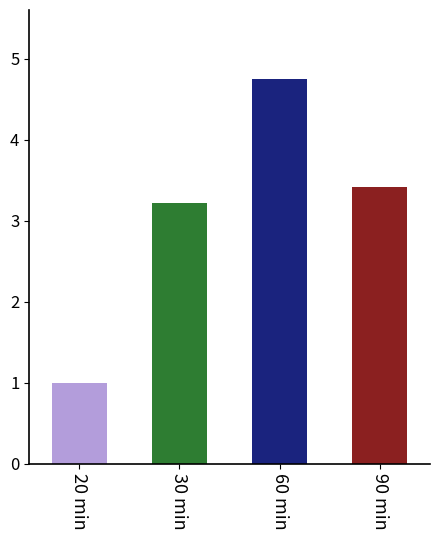

Reading left to right, what are all the values shown in this chart?

1.0	3.2	4.7	3.4